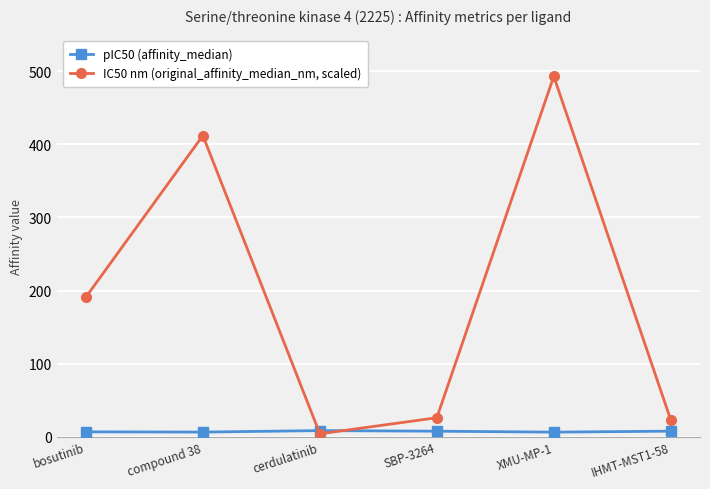

How many lines are shown in the chart?

2